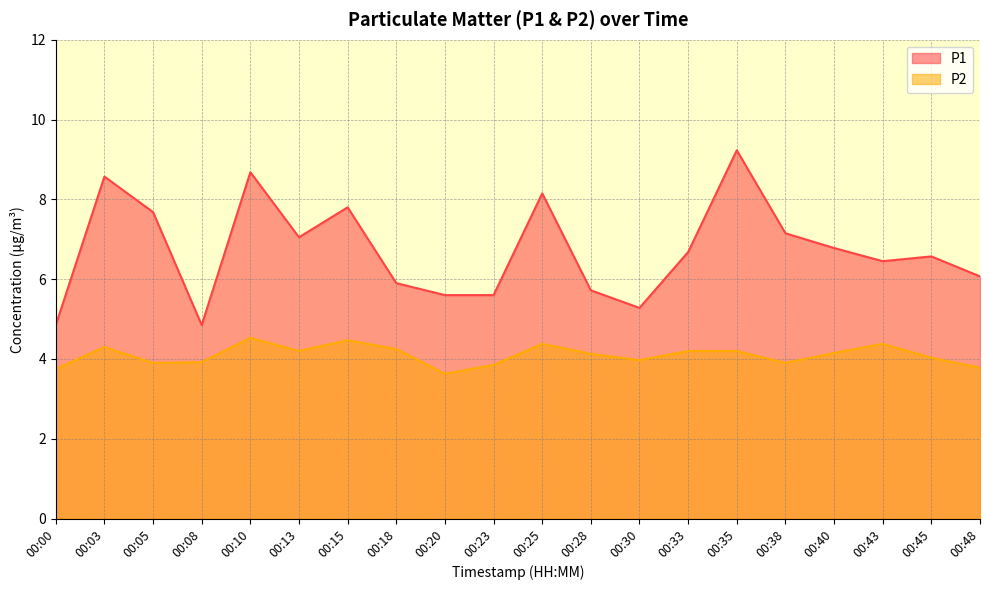

Is it true that P2 equals 2.5 at 00:05?

False